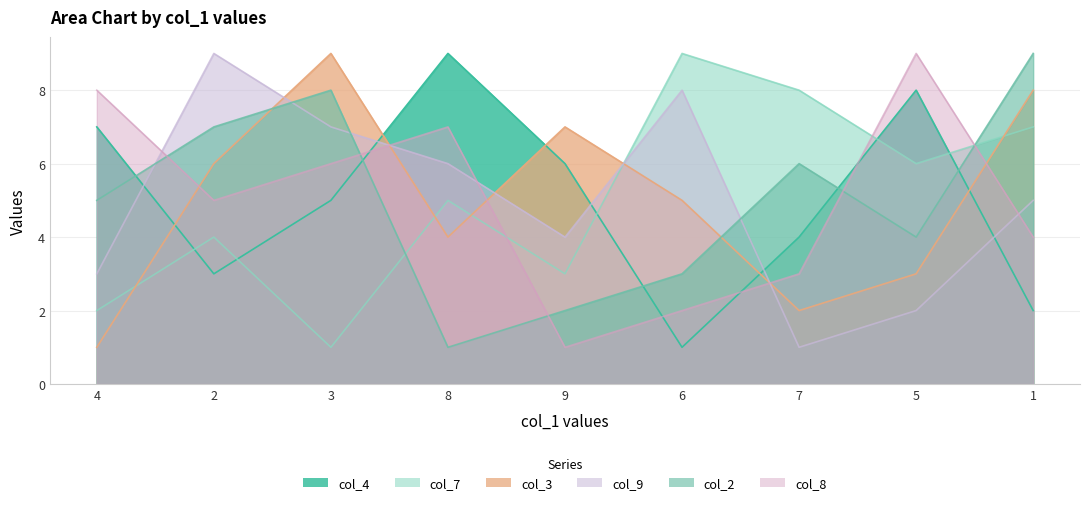

At which category does the chart reach its peak across all series?

8